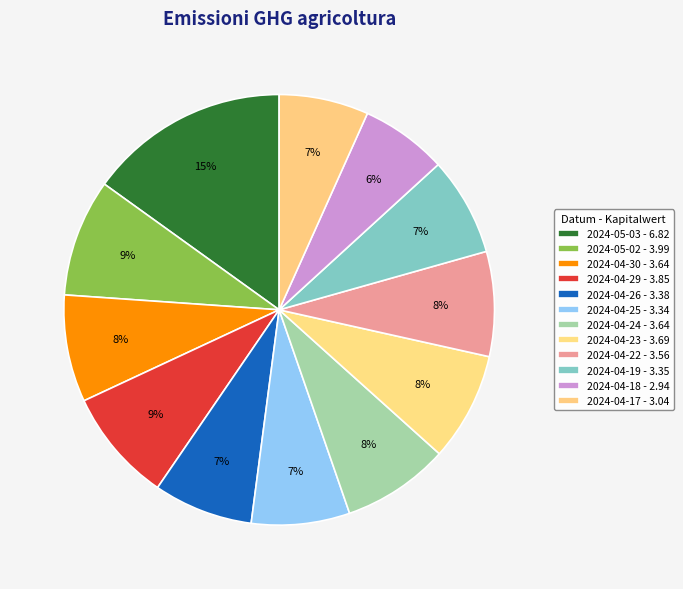

To the nearest percent, what is the average slice percentage?

8%